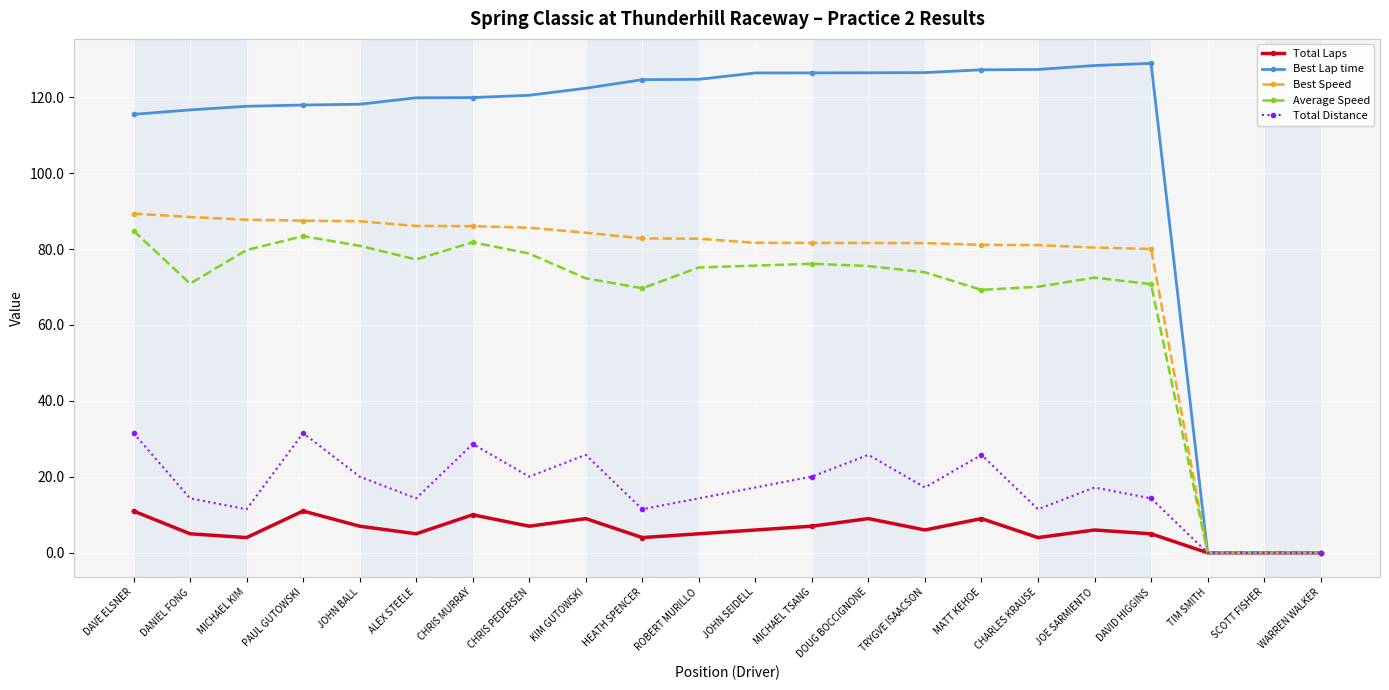

What is the maximum value shown in the chart?

128.9